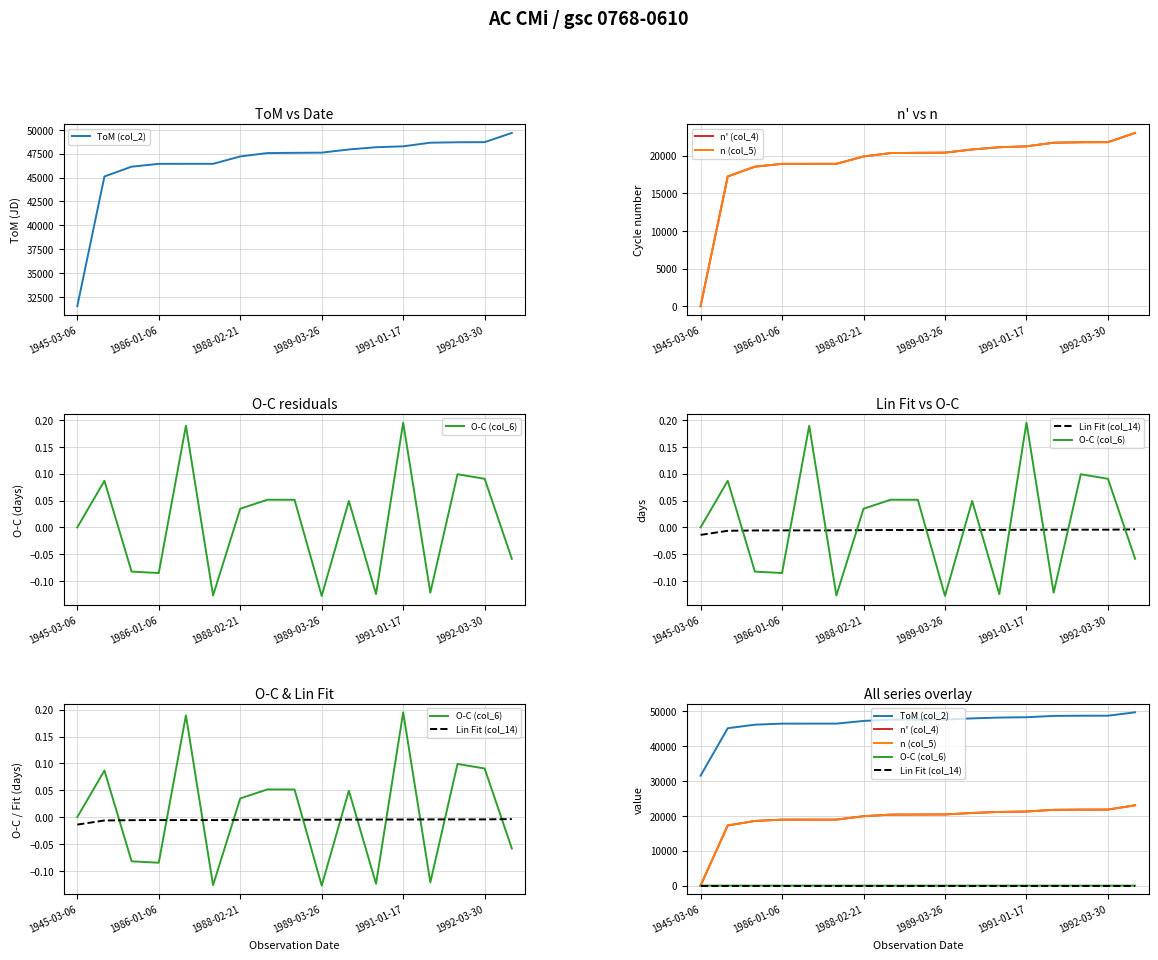

Read the ToM (col_2) value at 7.

47566.3